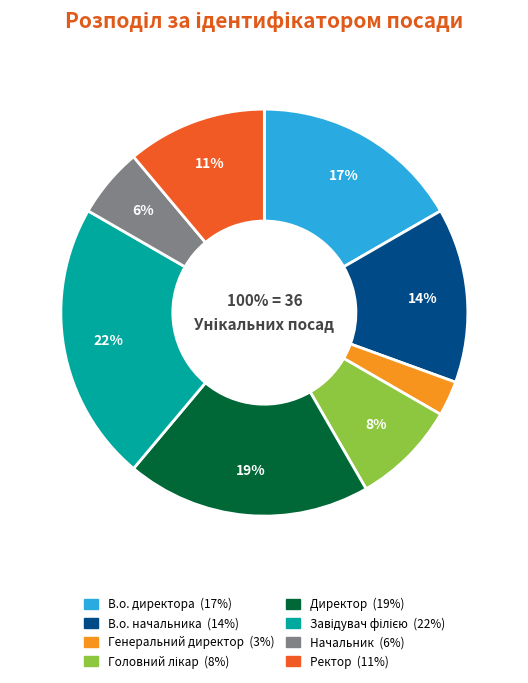

How much of the chart is everything except В.о. директора?

83.3%